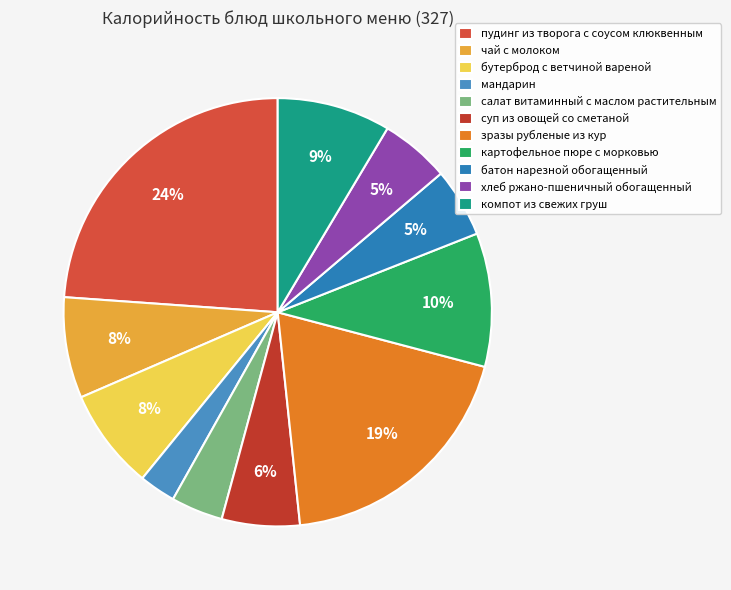

What is the ratio of the value at салат витаминный с маслом растительным to the value at мандарин?

1.4